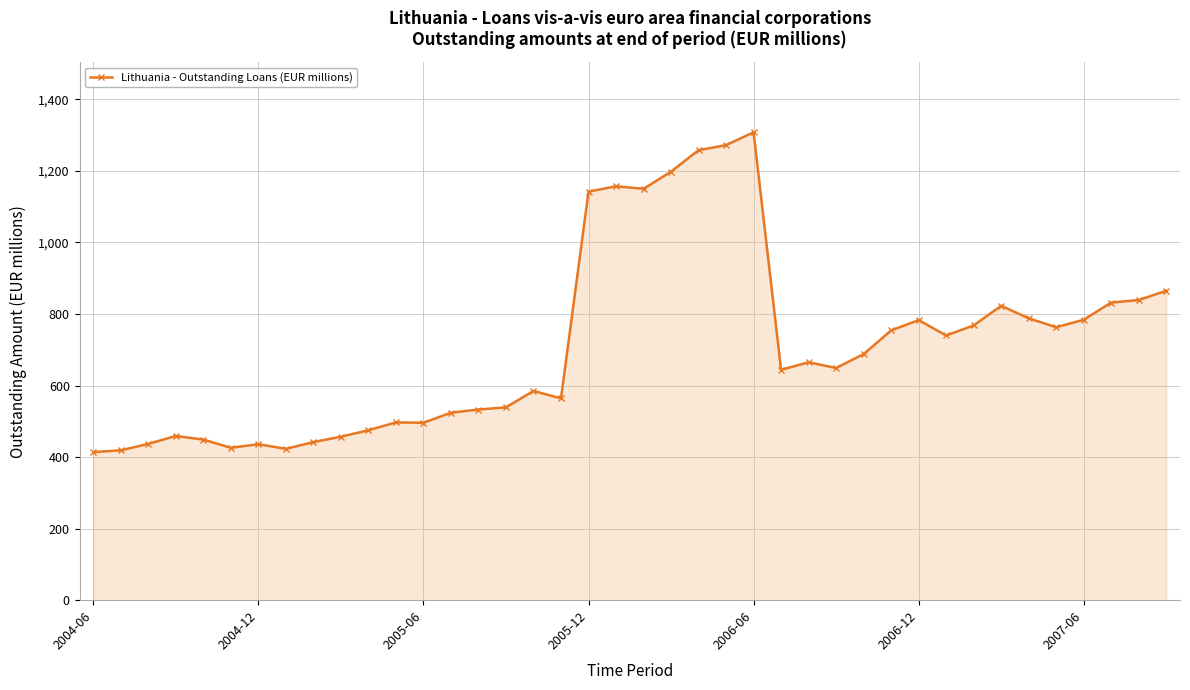

How many data points does each series have?

40